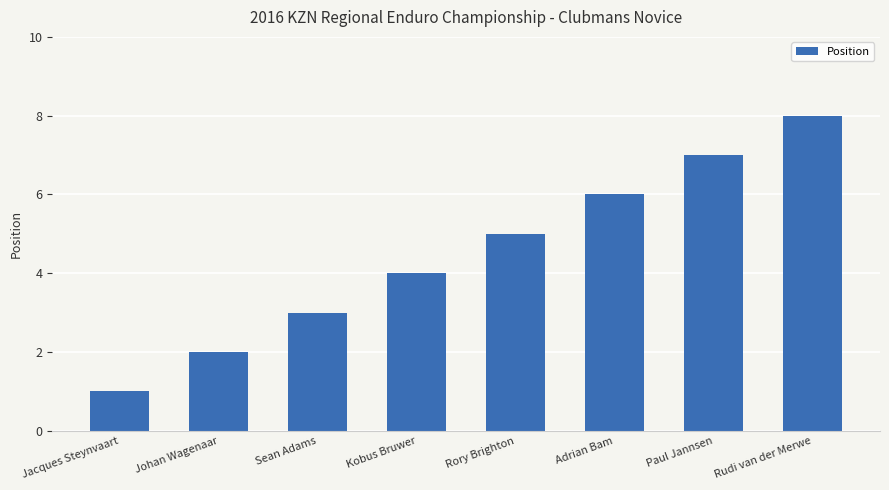

What is the value of the 7th bar from the left?

7